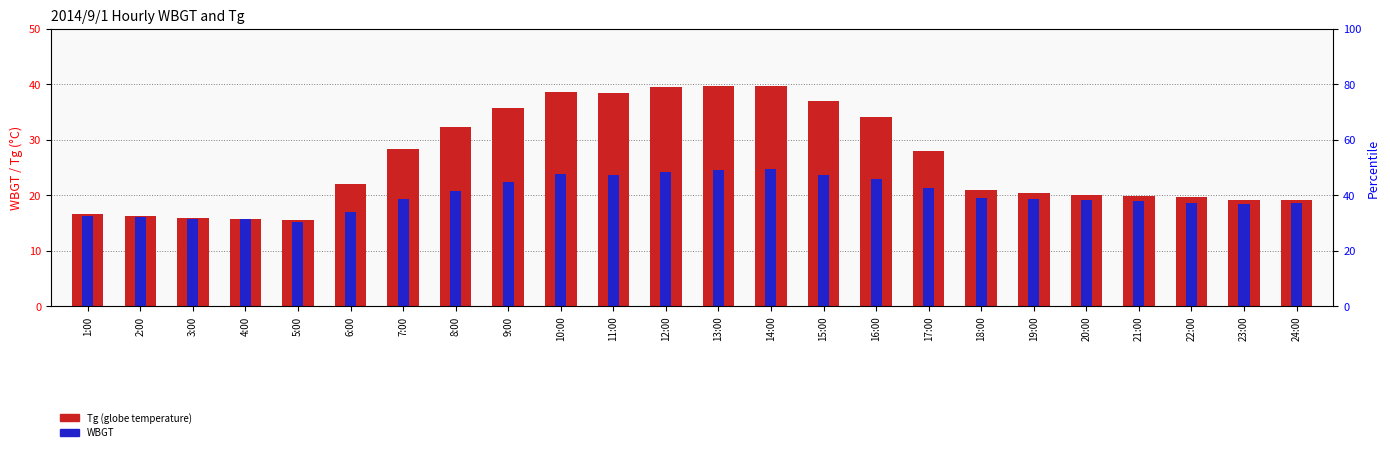

What is the label of the 6th bar from the right?

19:00